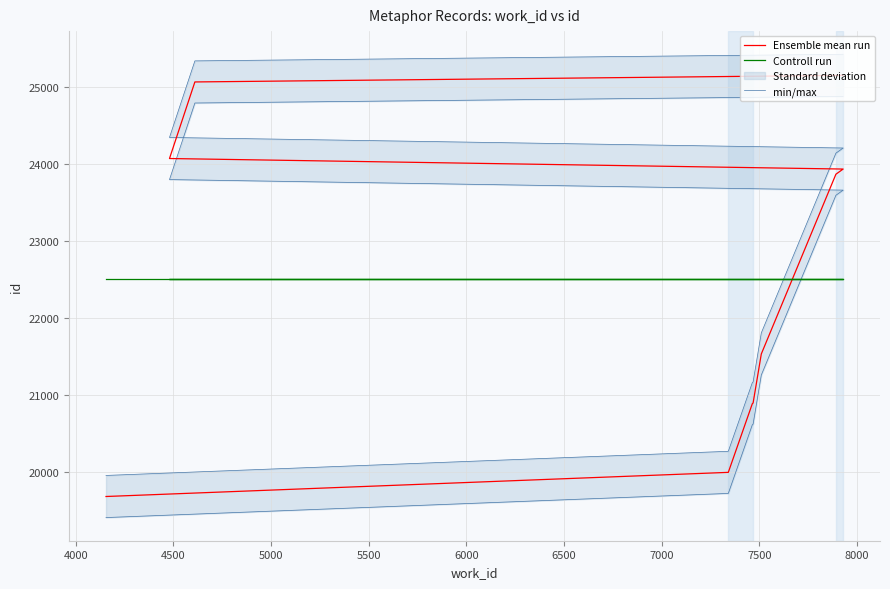

True or false: min/max has more than 0 interior local peaks.

False